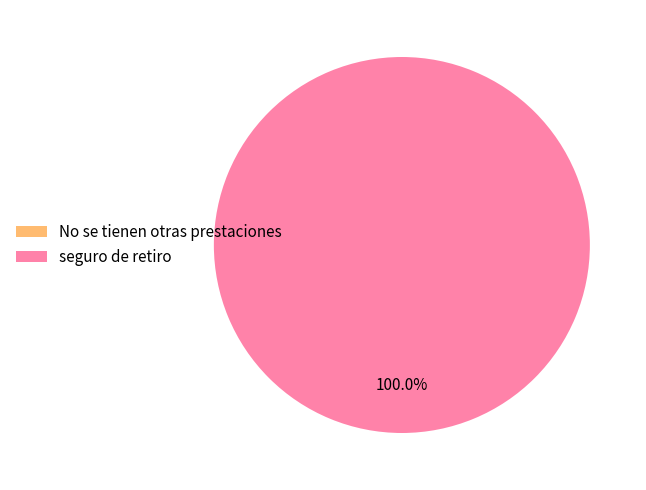

Is it true that seguro de retiro is 99% of the pie?

False